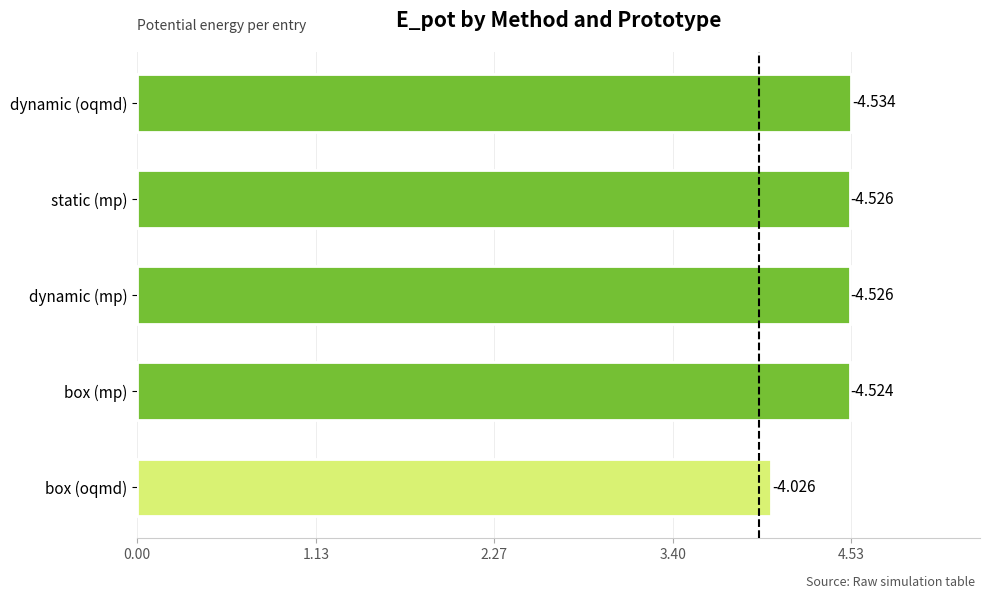

Are the bars horizontal?

Yes